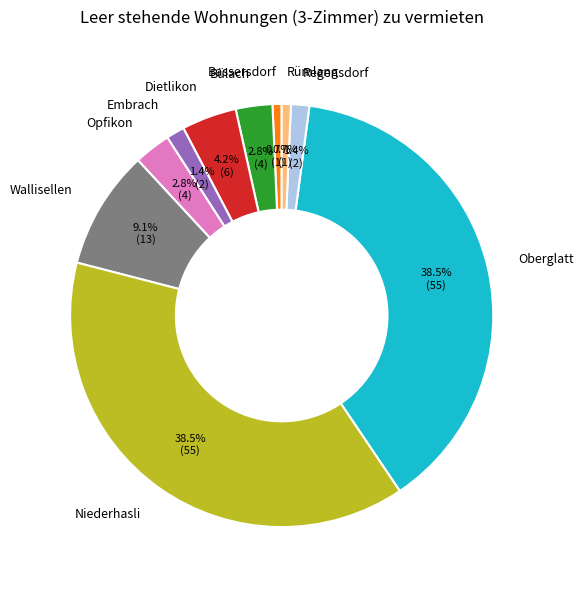

How many slices are in this pie chart?

10